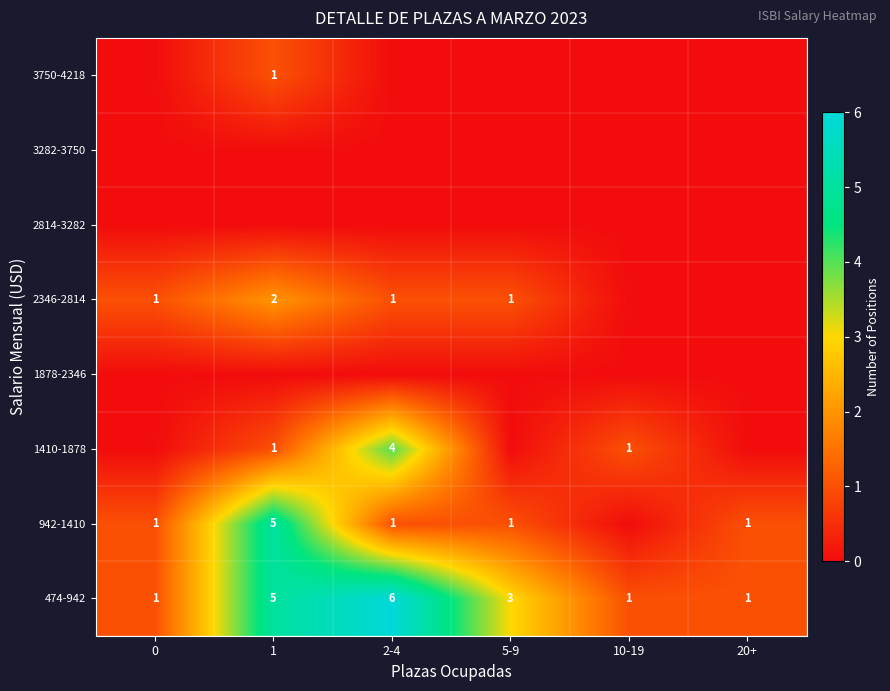

At how many categories does at least one series exceed 5?

1